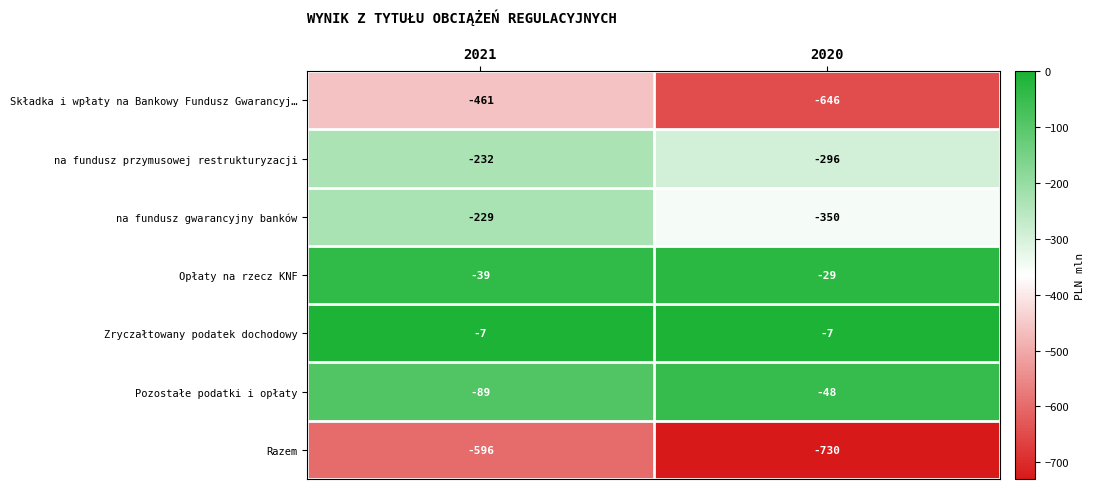

Which series changed the most between 2021 and 2020?

Składka i wpłaty na Bankowy Fundusz Gwarancyj…